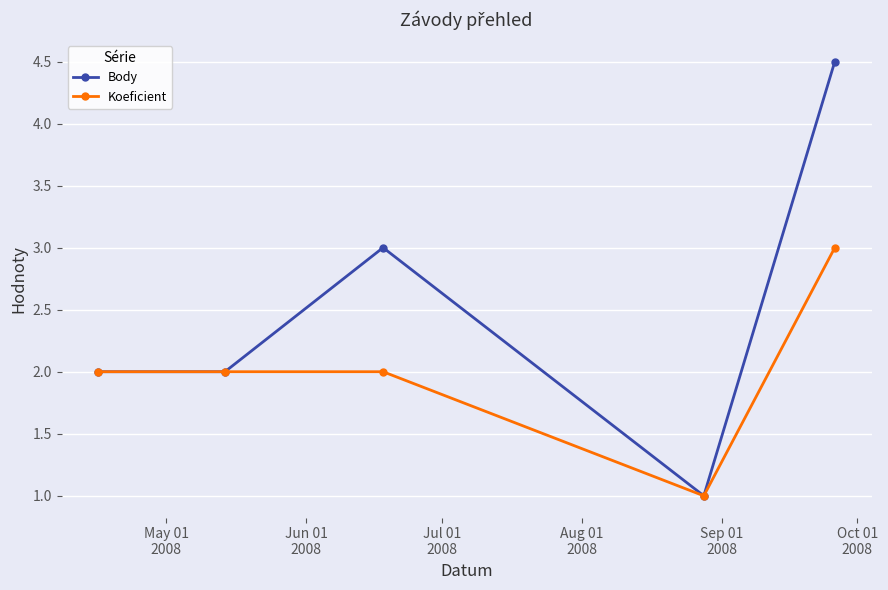

How many categories are shown in the chart?

5